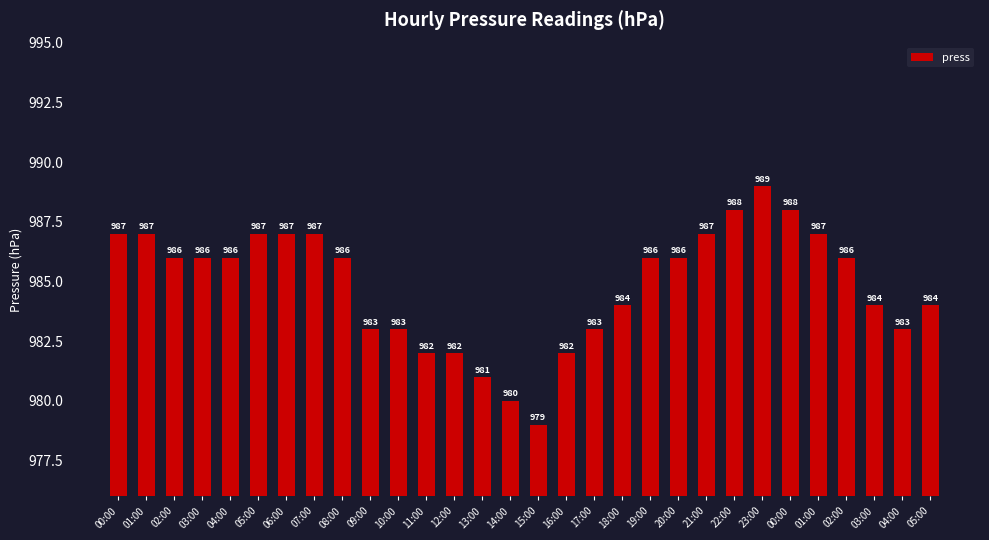

What is the minimum value shown in the chart?

979